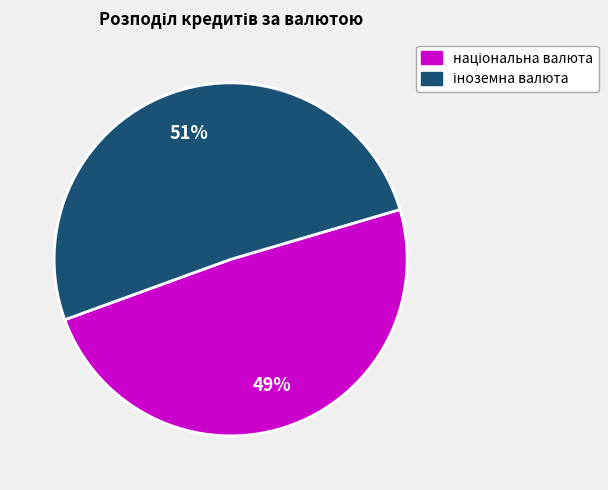

Is there a majority slice in this chart?

Yes